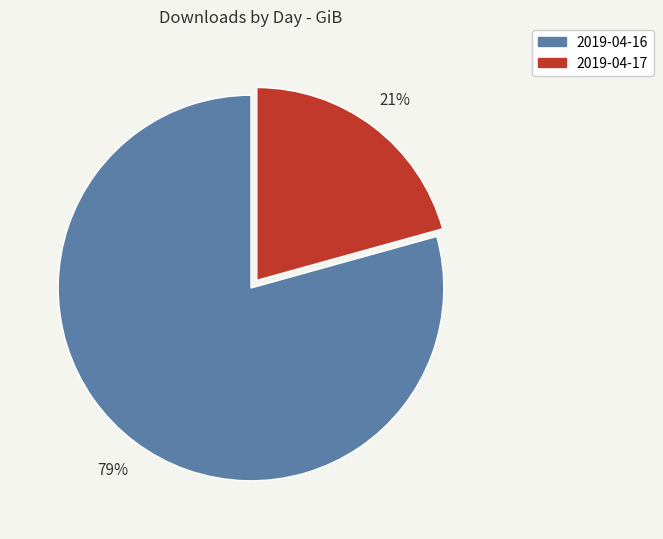

To the nearest percent, what percentage of the pie is 2019-04-17?

21%